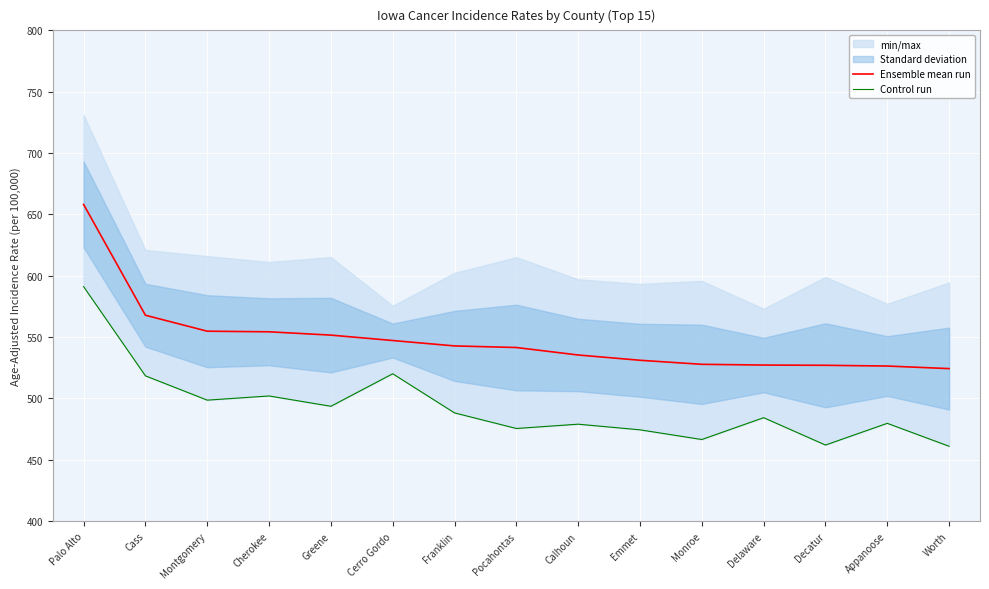

What is the difference between the maximum and minimum values in the Control run series?

130.1